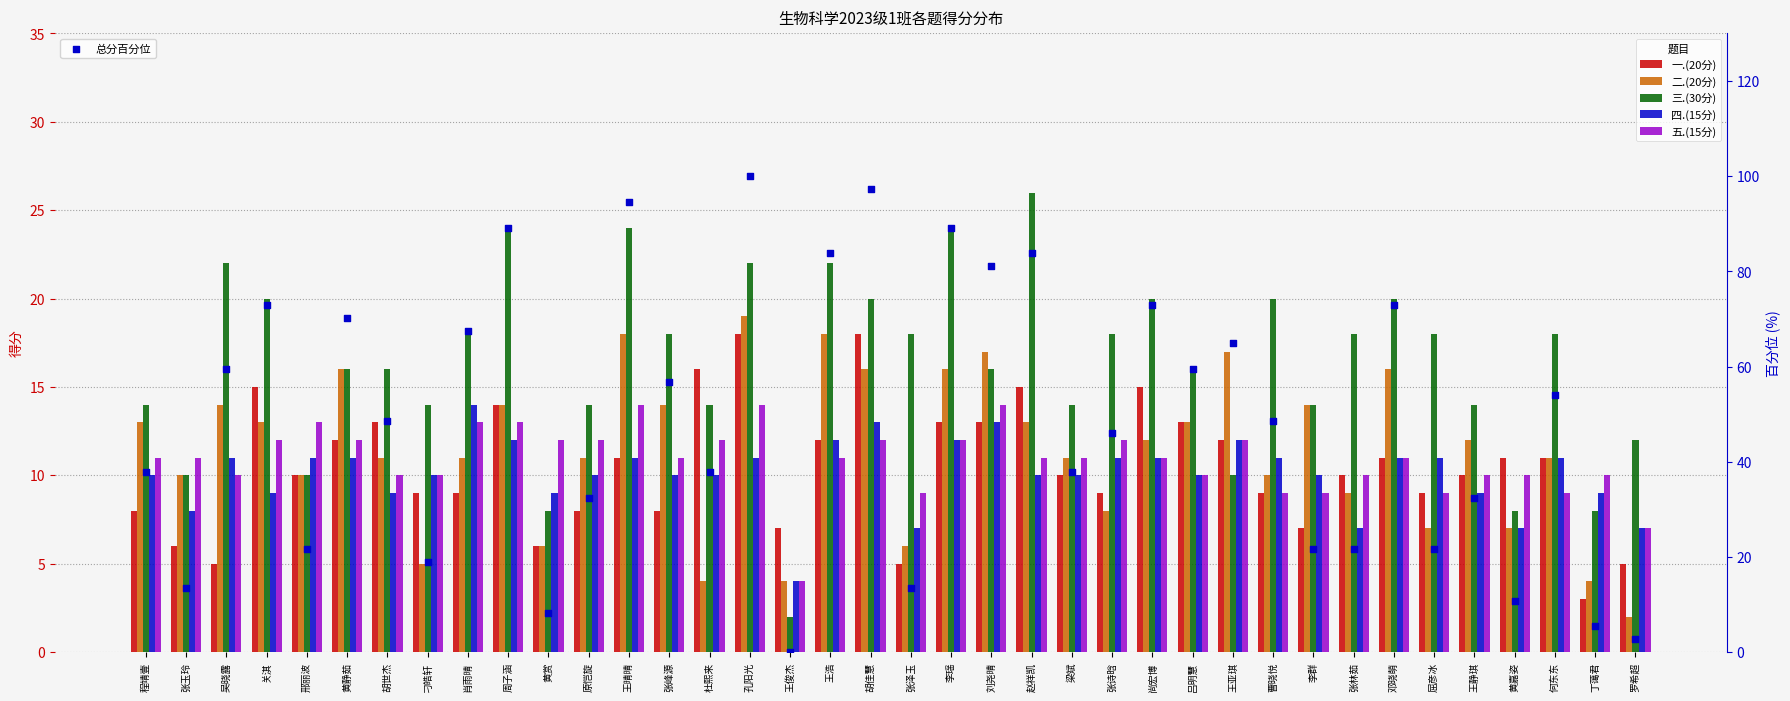

At which category is the sum across all series the highest?

孔阳光